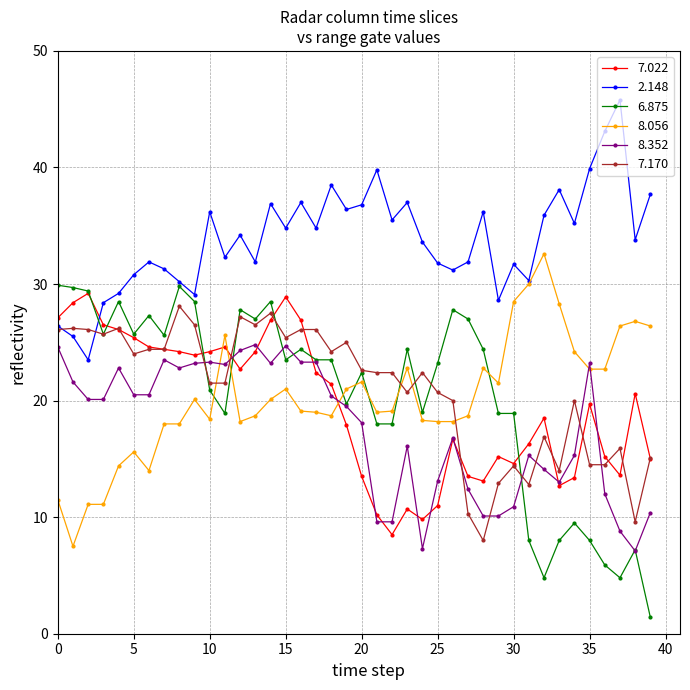

Does the chart have visible grid lines?

Yes